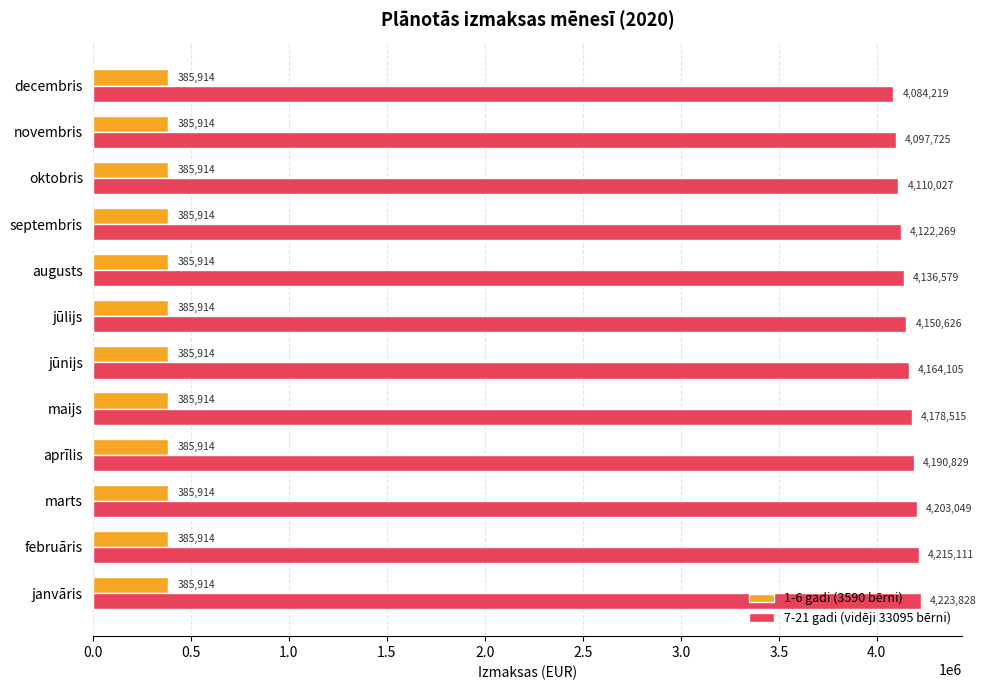

What is the difference between the highest and lowest values at novembris?

3711811